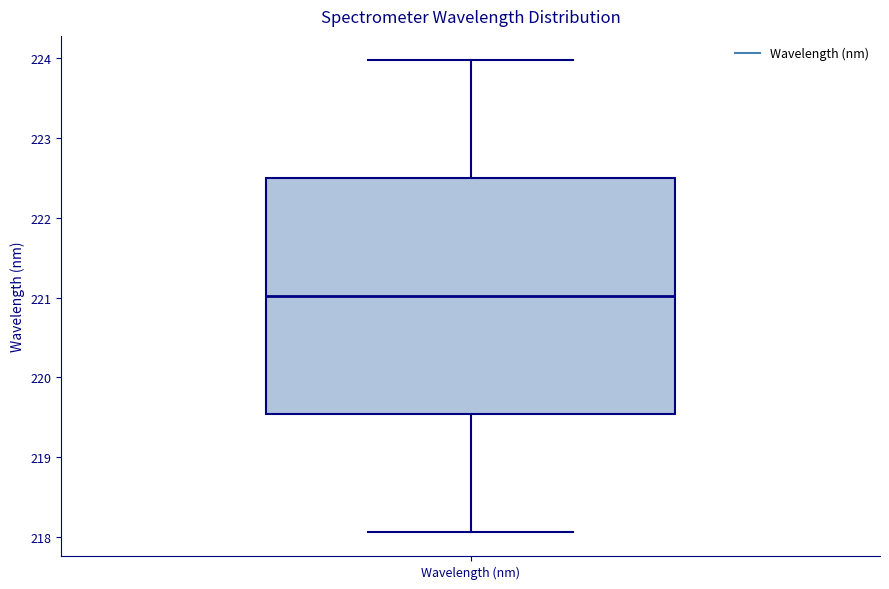

Read this box plot against the y-axis: the position of the median line, the range covered by the box, and the ends of both whiskers. The values are not printed on the chart, so give them approximately, as read against the axis.

median 221.0, box 219.5 to 222.5, whiskers 218.1 to 224.0